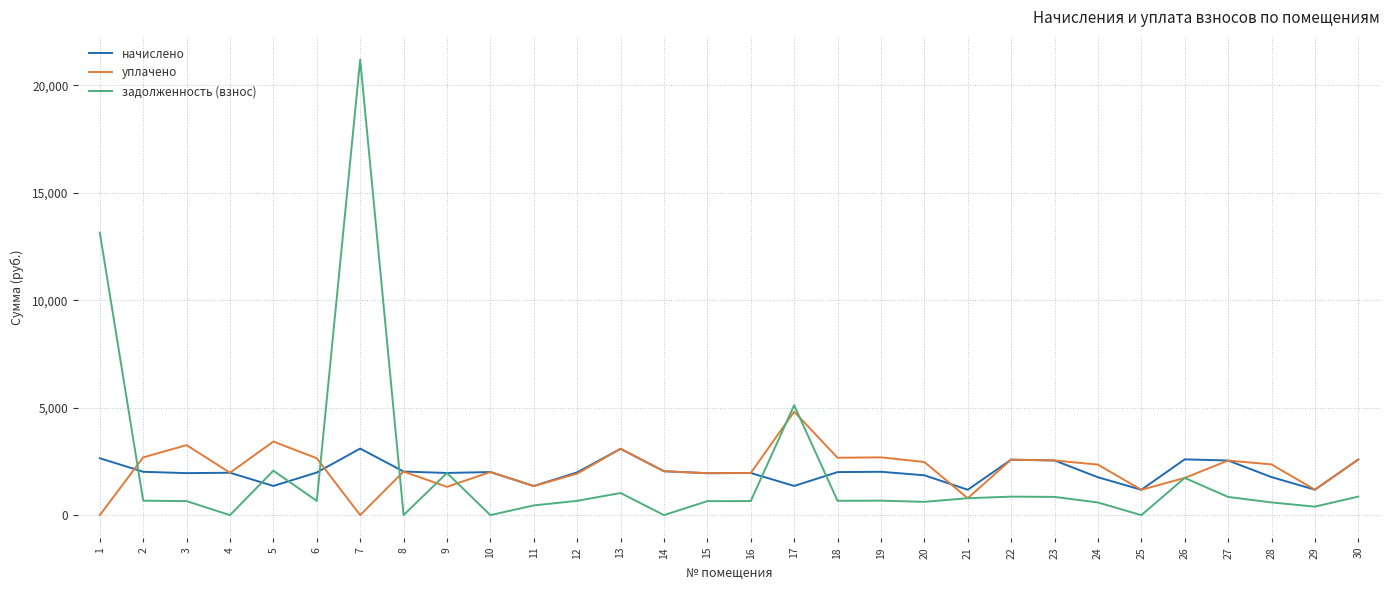

What is the total value across all series at 14?

4085.2